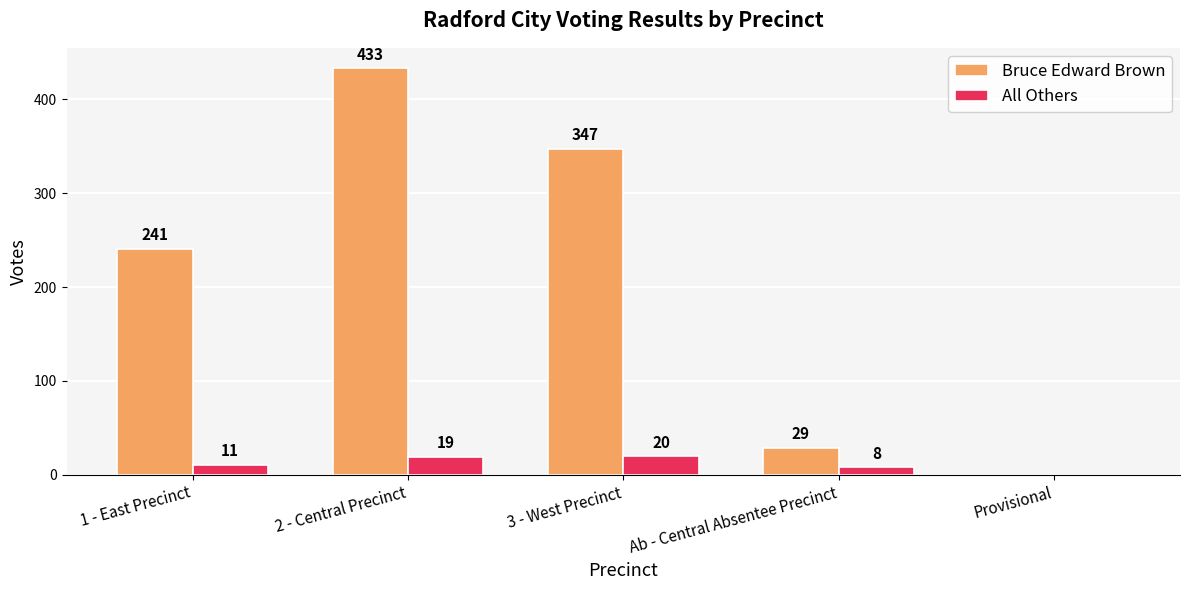

Which series has the largest range (max minus min)?

Bruce Edward Brown